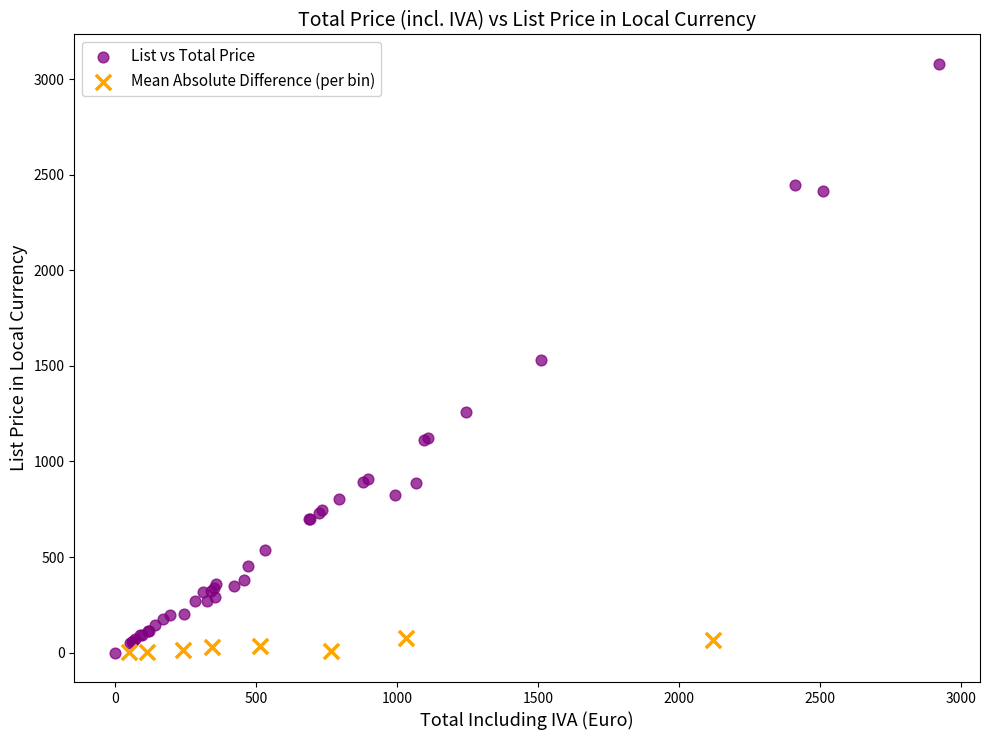

Which series has the largest Y range (max minus min)?

List vs Total Price